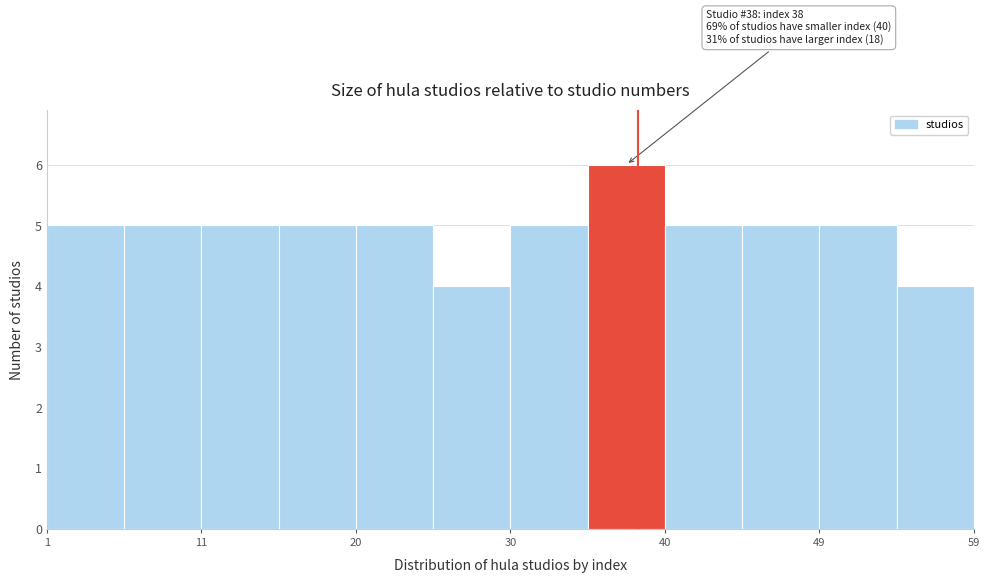

Which range on the x-axis has the tallest bar?

35 to 40